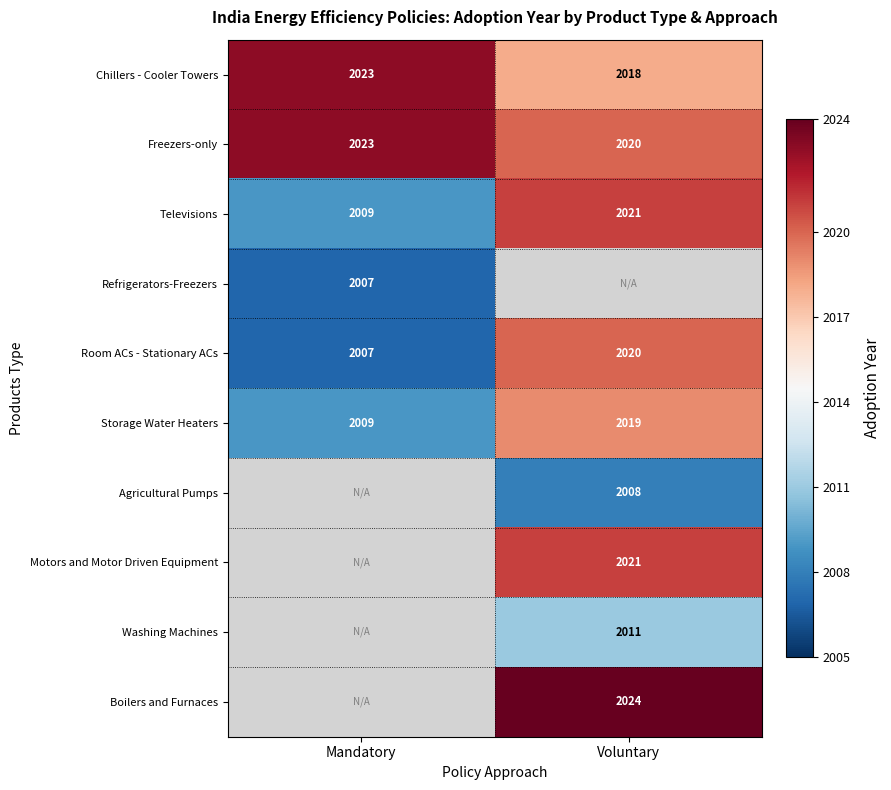

What is the minimum value shown in the chart?

2007.0